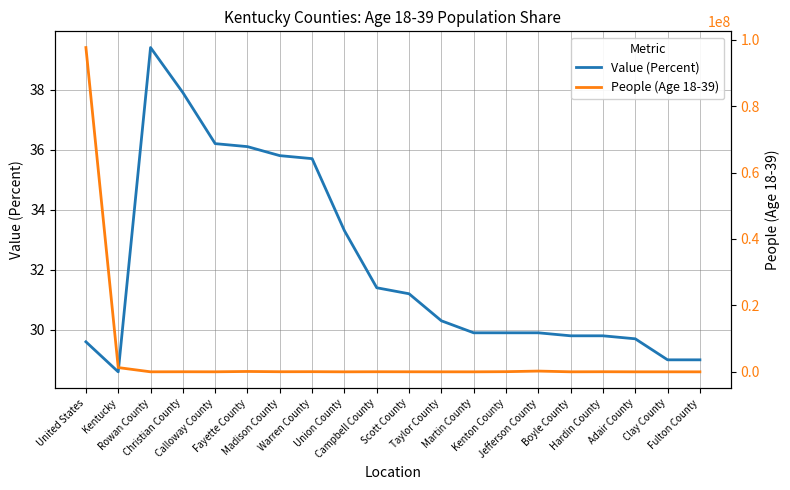

Does the chart display data point markers on the line(s)?

No